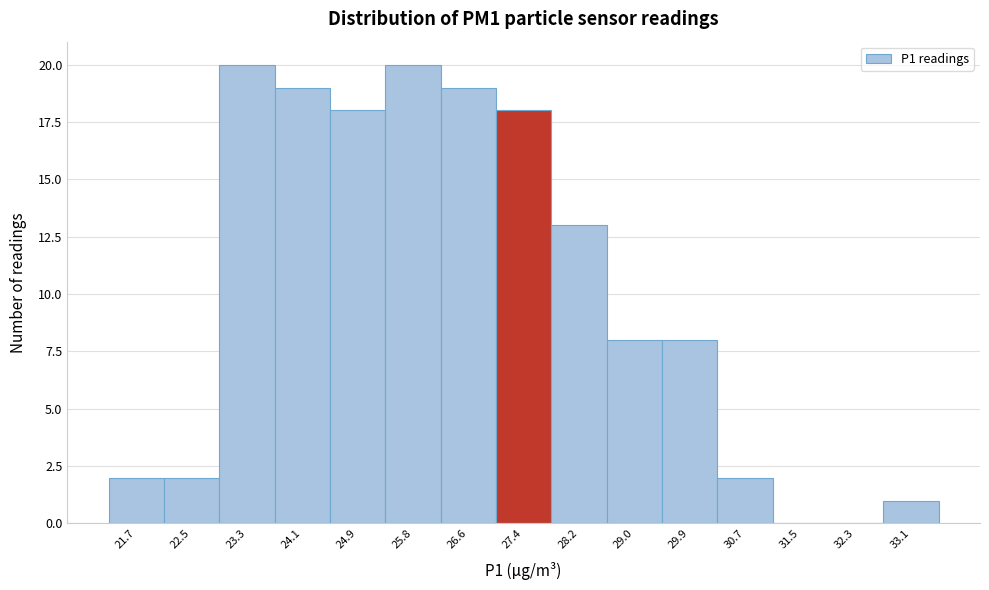

How tall is the bar that spans 22.89 to 23.71 on the x-axis? Neither the bar edges nor the heights are printed on the chart, so give them approximately, as read against the axes.

20